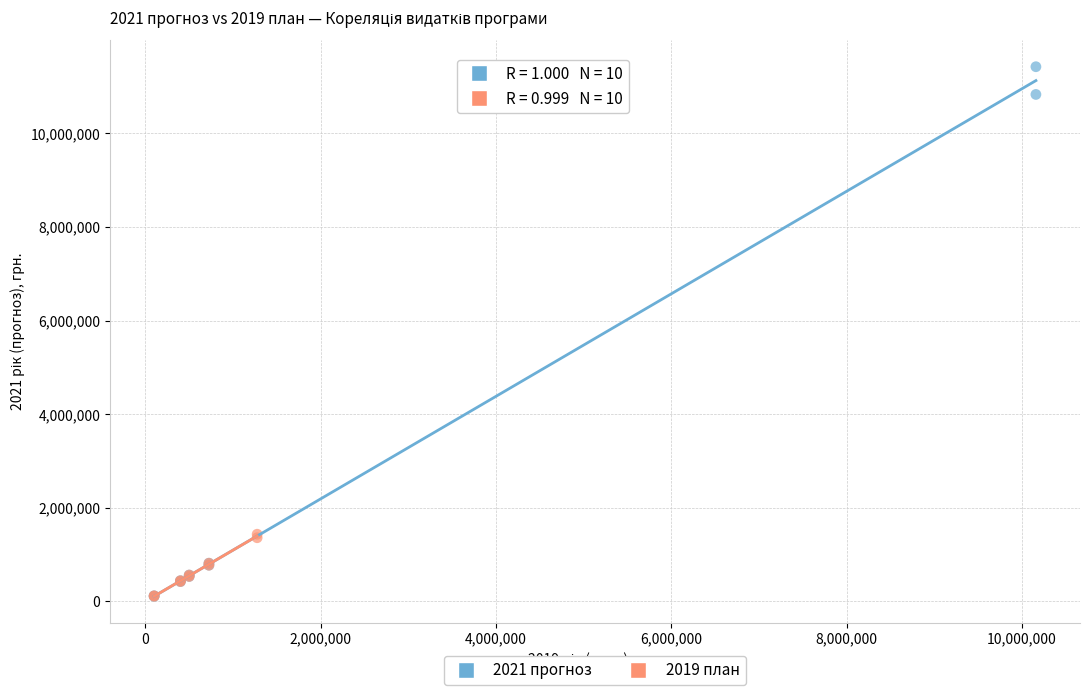

Which series has the largest Y range (max minus min)?

2021 прогноз